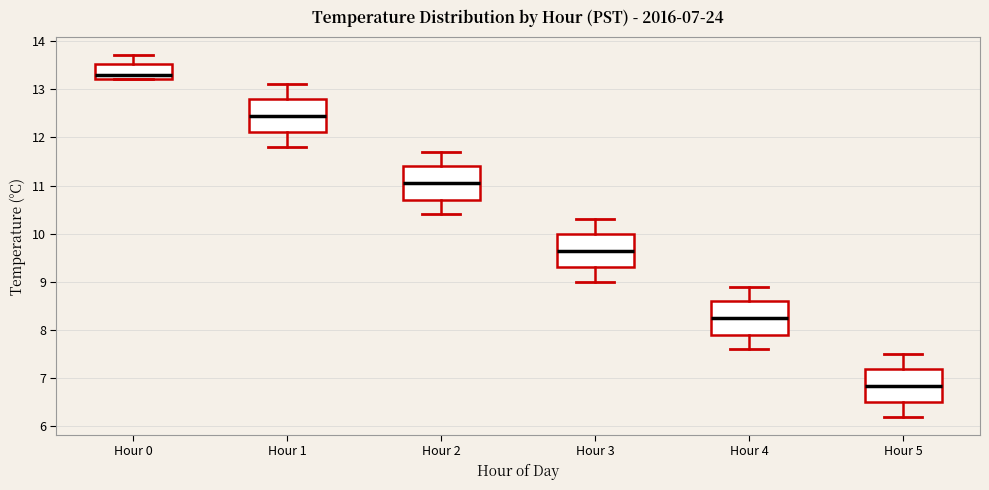

Which box's median line is the highest?

Hour 0